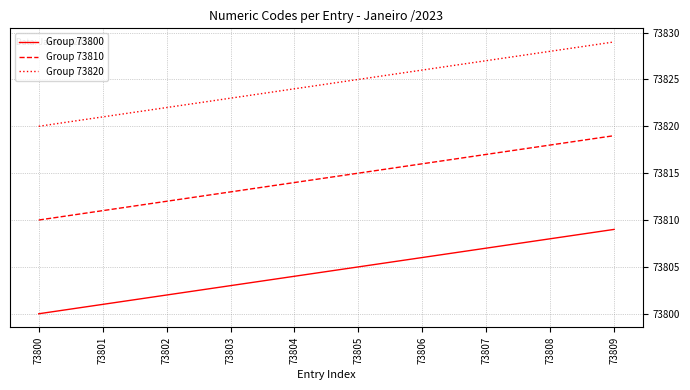

At which category is the sum across all series the highest?

73809